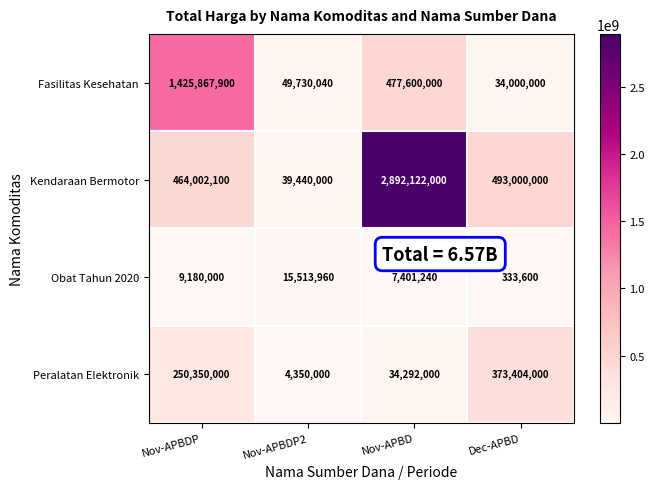

Rank the series at Nov-APBDP from highest to lowest value.

Fasilitas Kesehatan, Kendaraan Bermotor, Peralatan Elektronik, Obat Tahun 2020